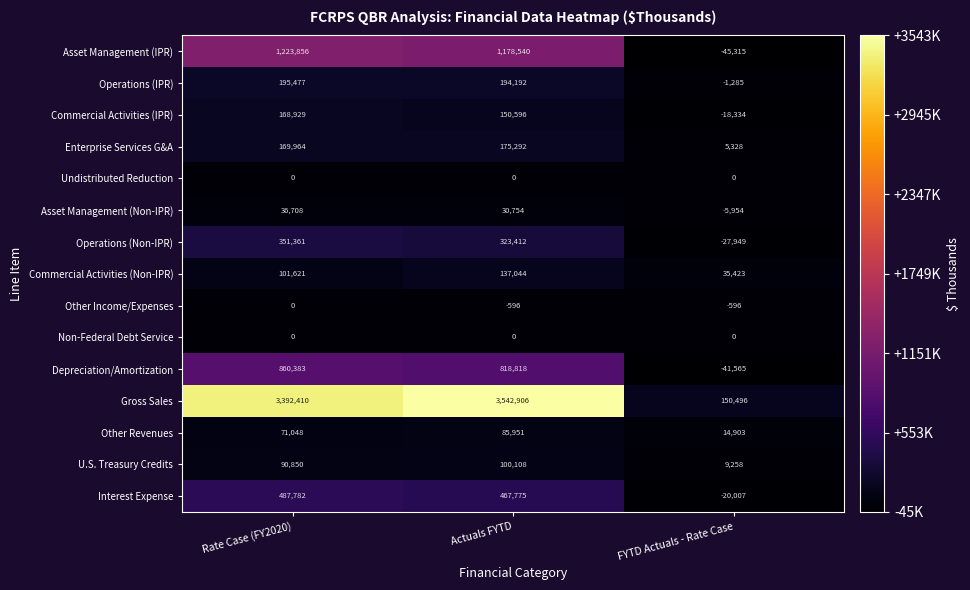

What is the total value across all series at Actuals FYTD?

7204792